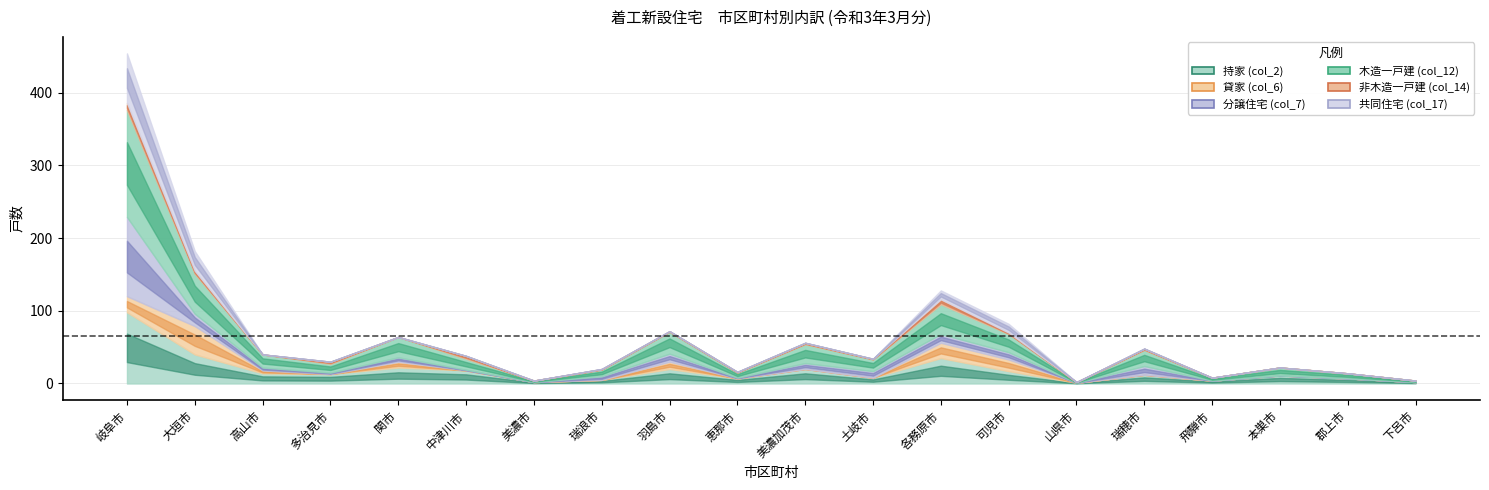

Between 大垣市 and 羽島市, which series saw the biggest shift?

貸家 (col_6)